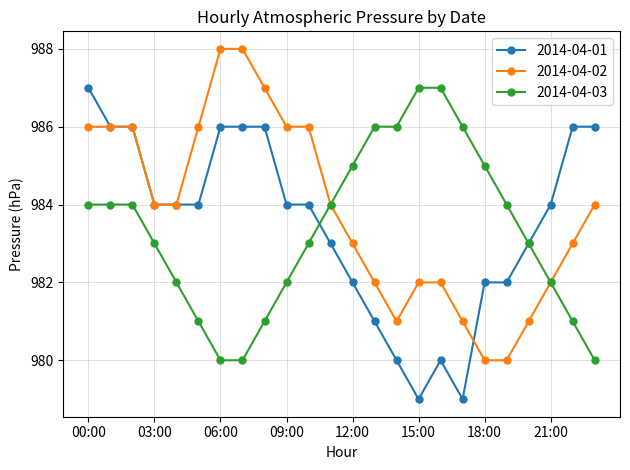

What are all the series names shown in the legend?

2014-04-01, 2014-04-02, 2014-04-03